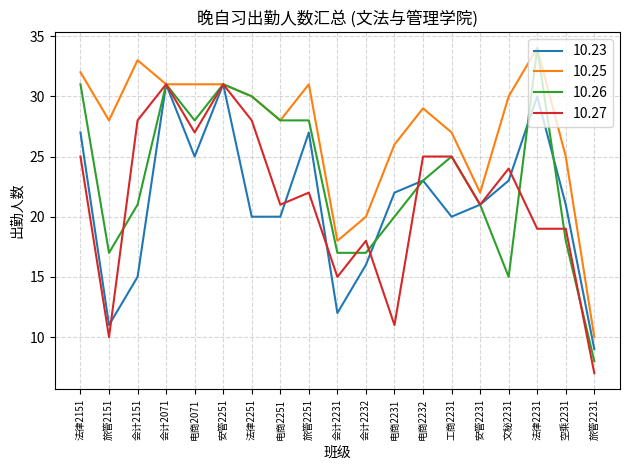

What is the minimum value for 10.26?

8